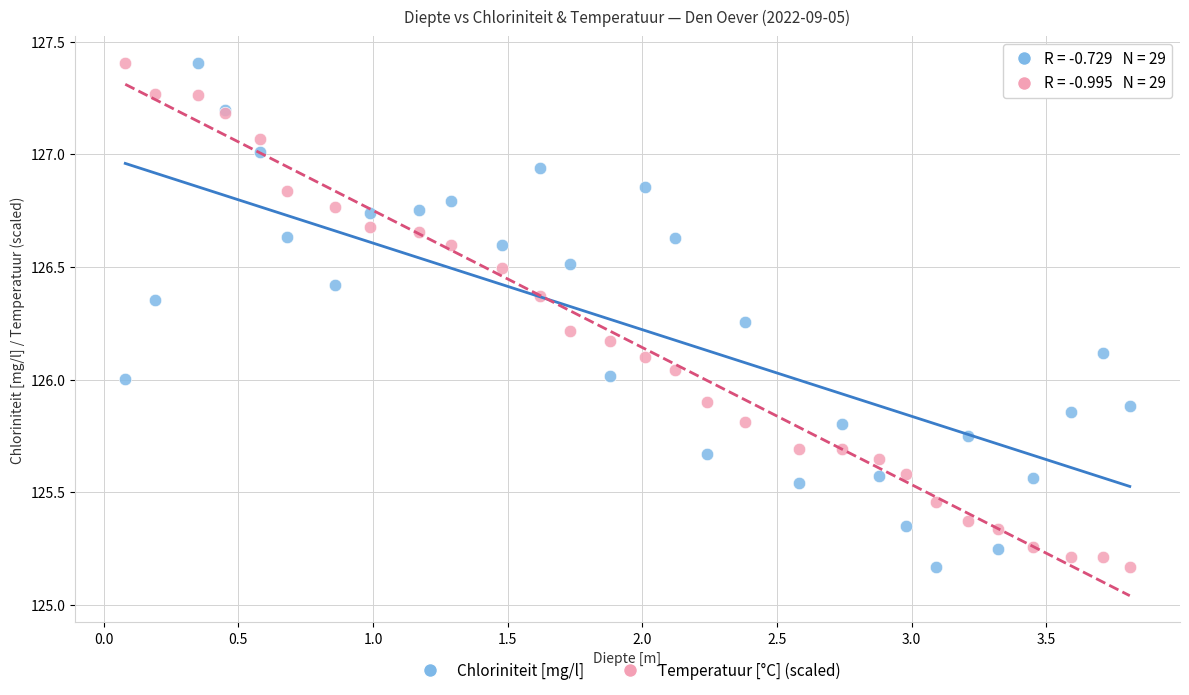

What is the X range (max minus min) for the scatter plot?

3.7